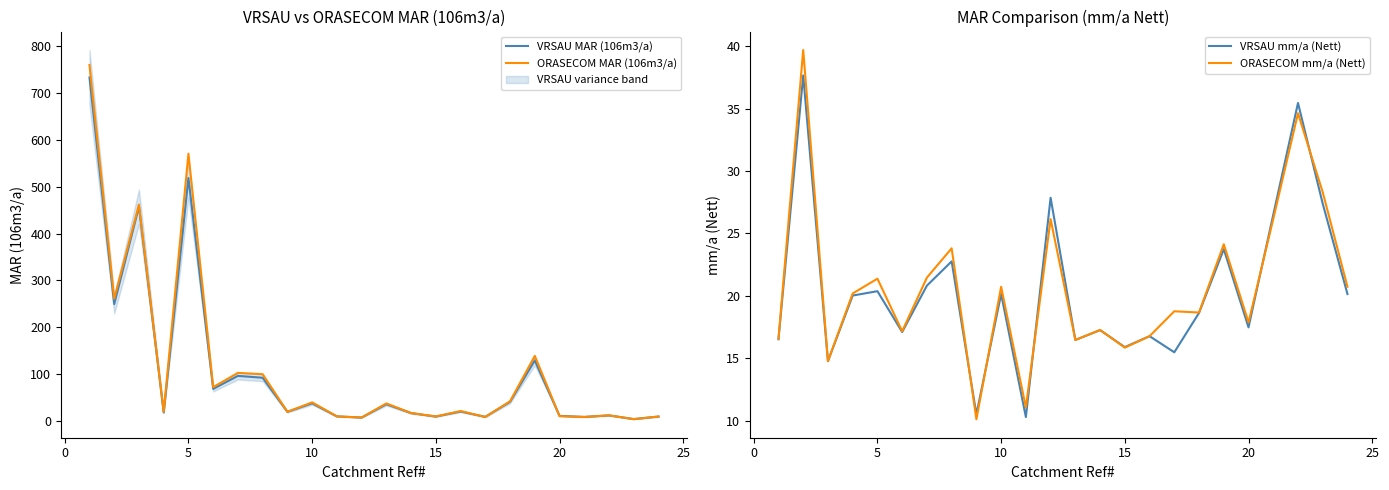

At 15, list the series in order from largest to smallest.

VRSAU mm/a (Nett), ORASECOM mm/a (Nett), ORASECOM MAR (106m3/a), VRSAU MAR (106m3/a)